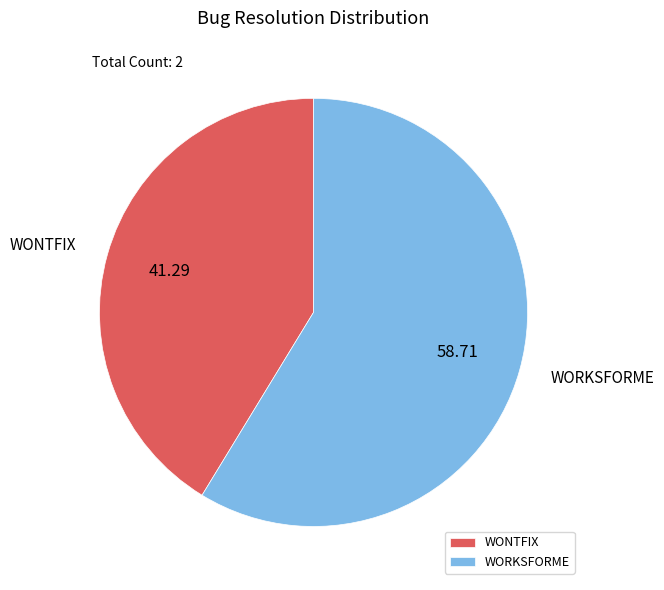

Which has a higher value, WORKSFORME or WONTFIX?

WORKSFORME